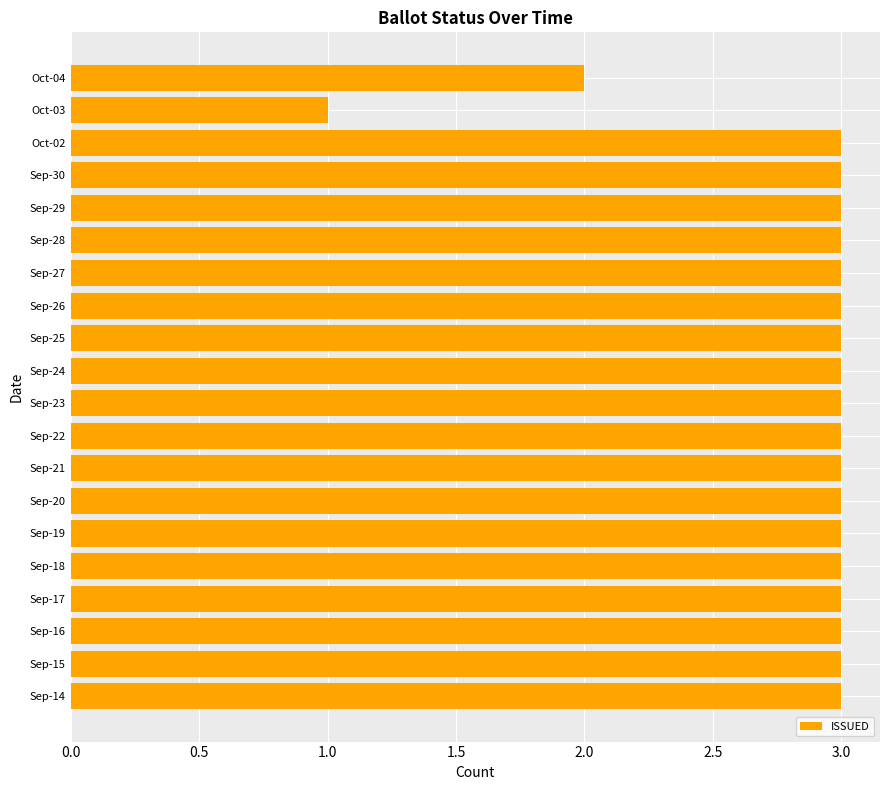

What is the sum of all values?

57